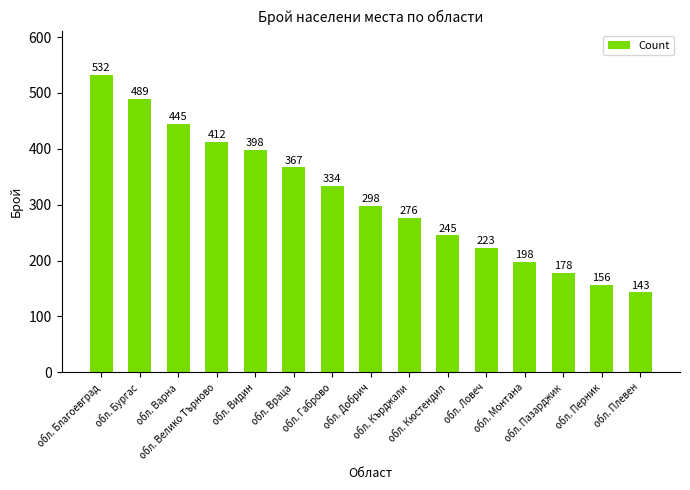

What is the change in value from обл. Ловеч to обл. Монтана?

-25